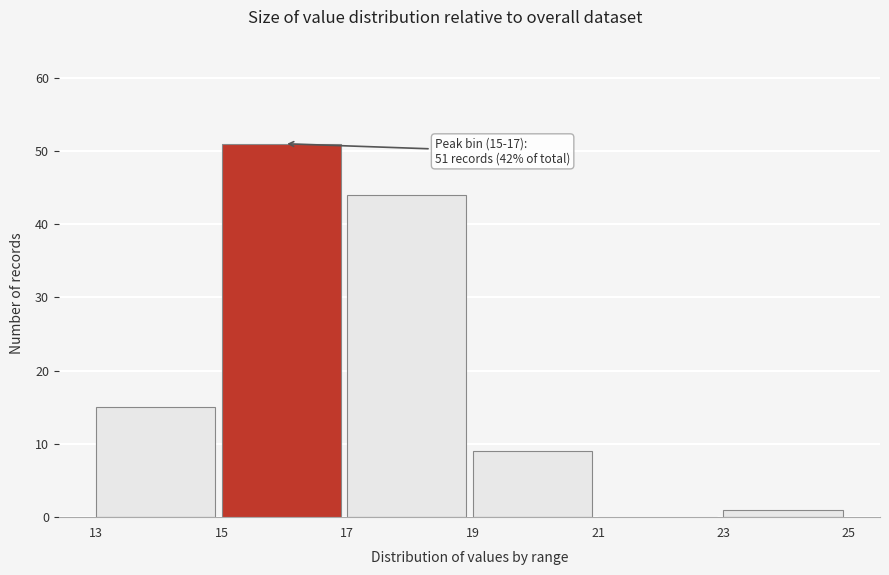

Over which range of the x-axis is the bar tallest?

15 to 17